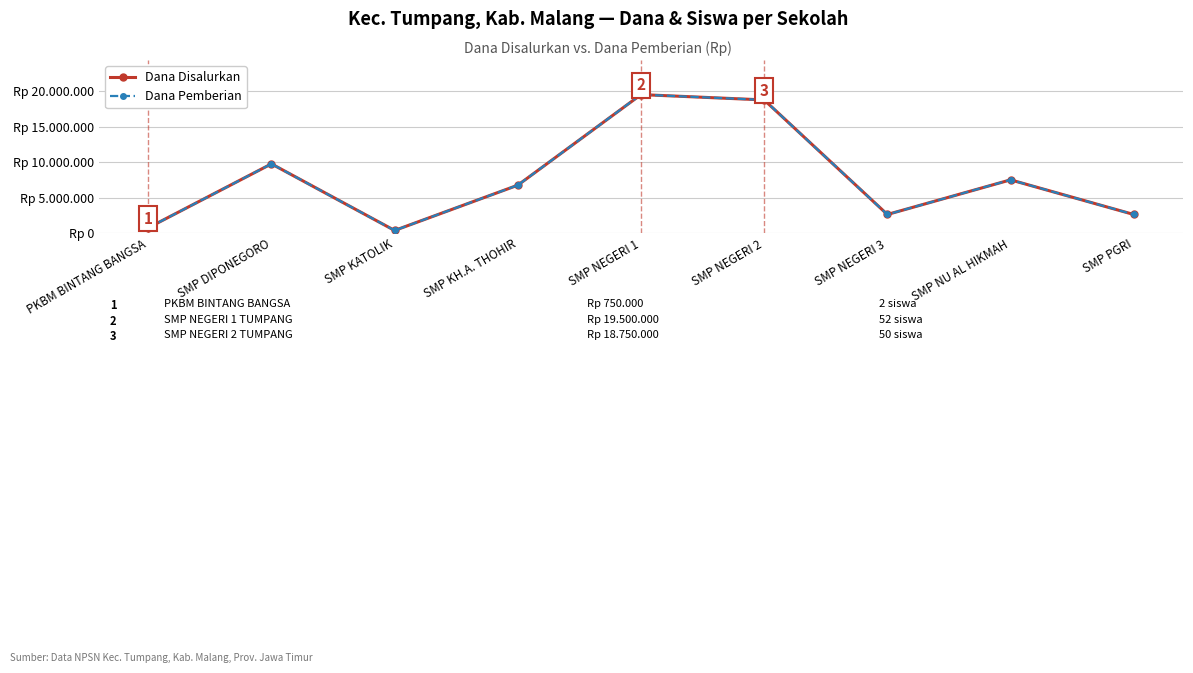

At which label is Dana Pemberian closest to 9937500?

SMP DIPONEGORO